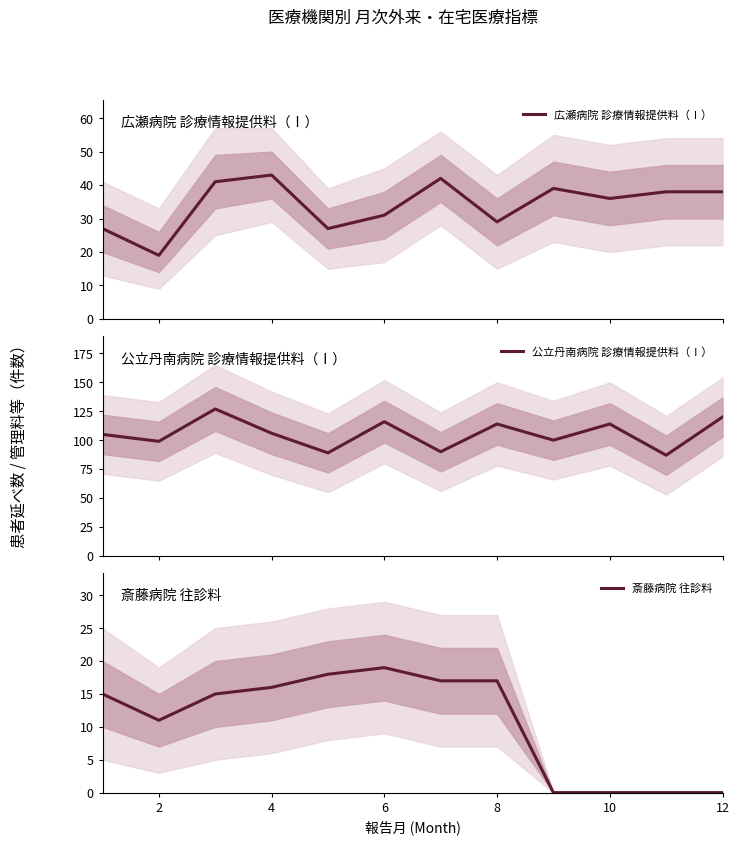

Is this an area chart (filled region under the line)?

No